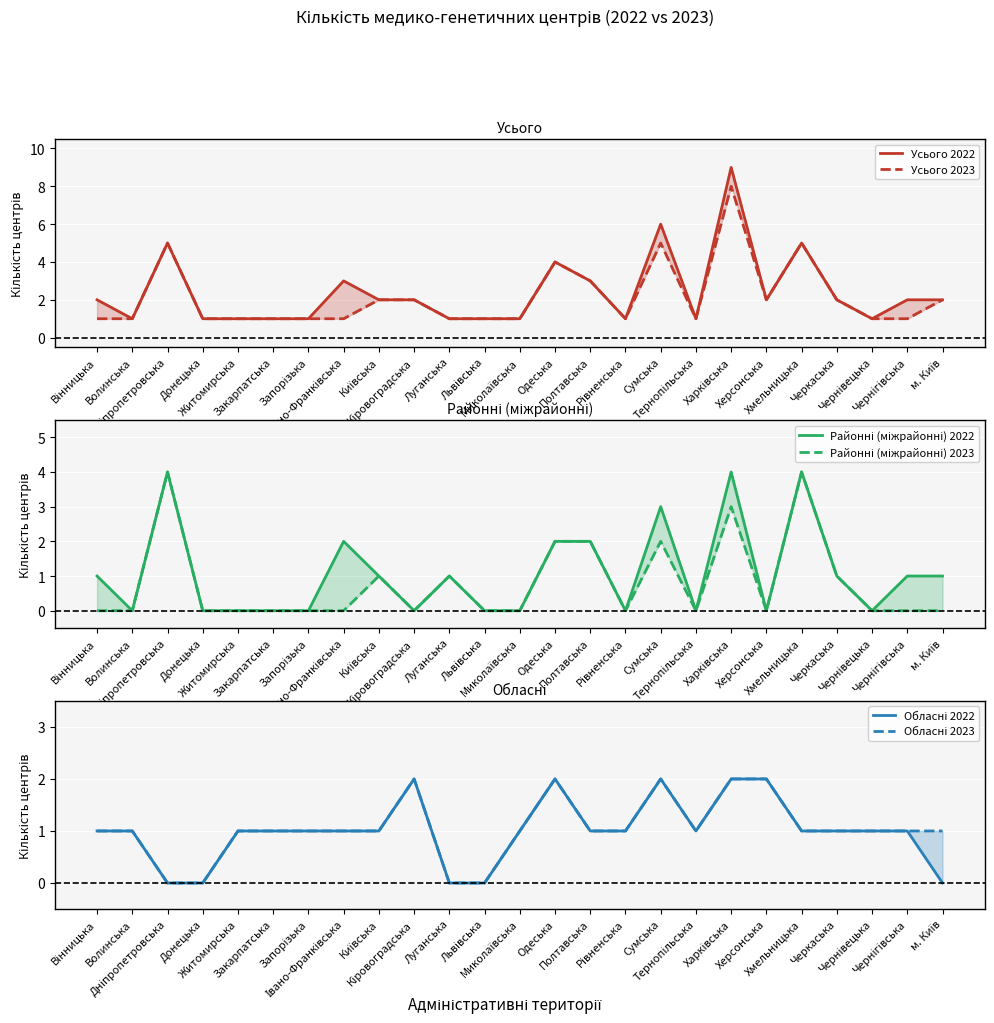

Rank the series at Полтавська from highest to lowest value.

Усього 2022, Усього 2023, Районні (міжрайонні) 2022, Районні (міжрайонні) 2023, Обласні 2022, Обласні 2023